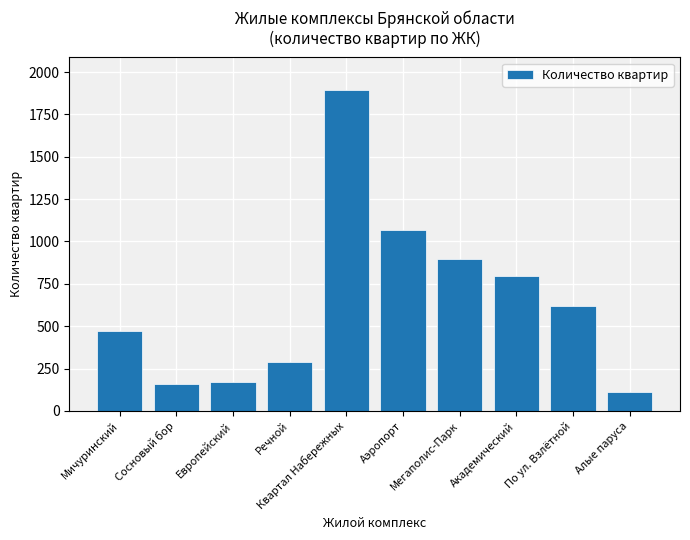

How many data points does each series have?

10